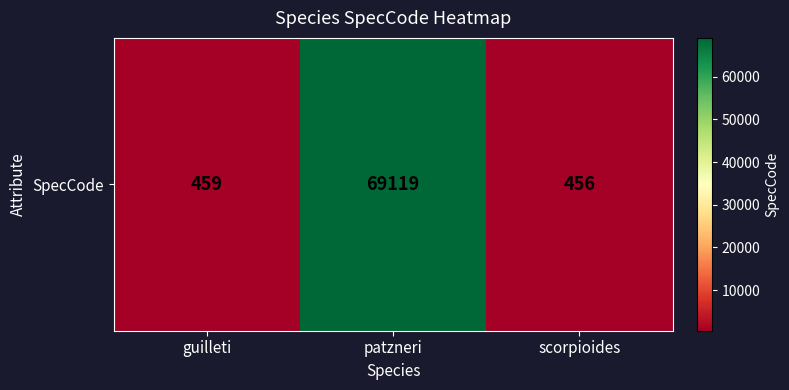

What is the change in value from patzneri to scorpioides?

-68663